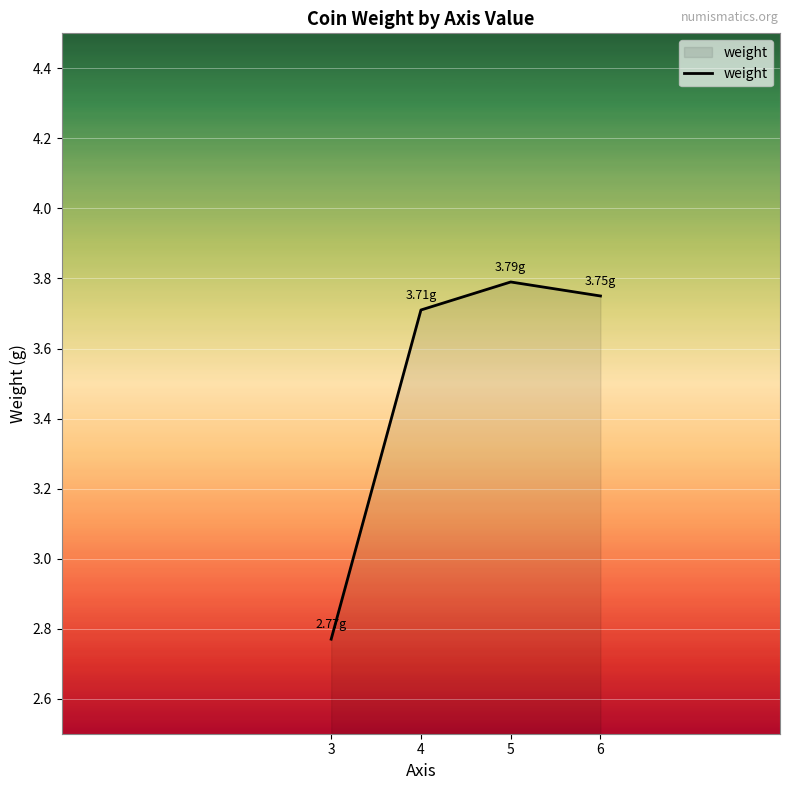

Which has a higher value, 5 or 3?

5